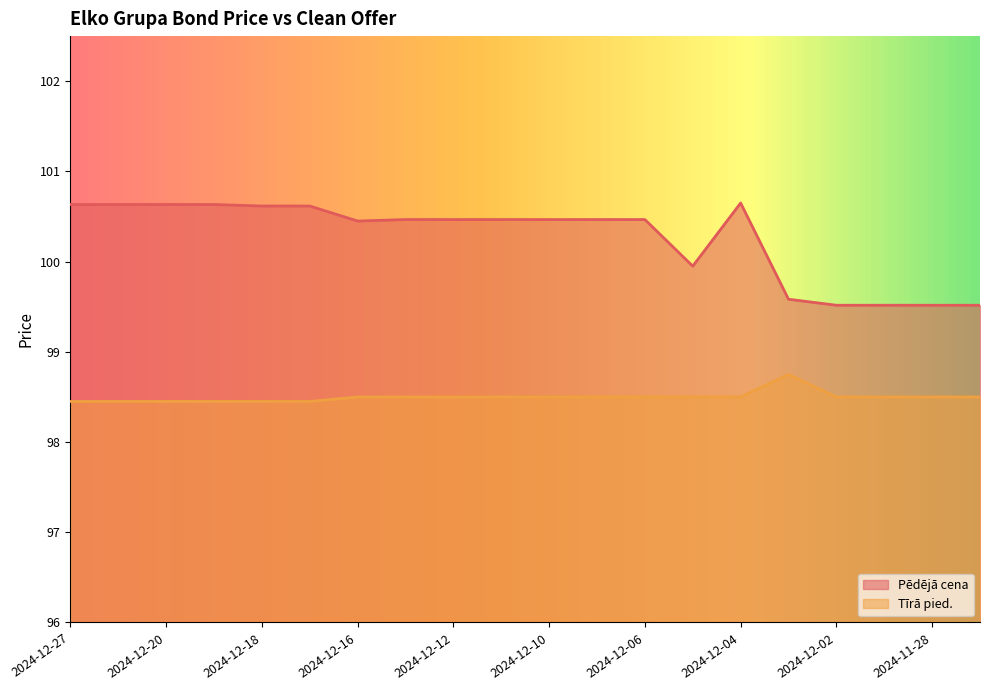

List the labels in order of Tīrā pied. value, smallest first.

2024-12-27, 2024-12-23, 2024-12-20, 2024-12-19, 2024-12-18, 2024-12-17, 2024-12-16, 2024-12-13, 2024-12-12, 2024-12-11, 2024-12-10, 2024-12-09, 2024-12-06, 2024-12-05, 2024-12-04, 2024-12-02, 2024-11-29, 2024-11-28, 2024-11-27, 2024-12-03